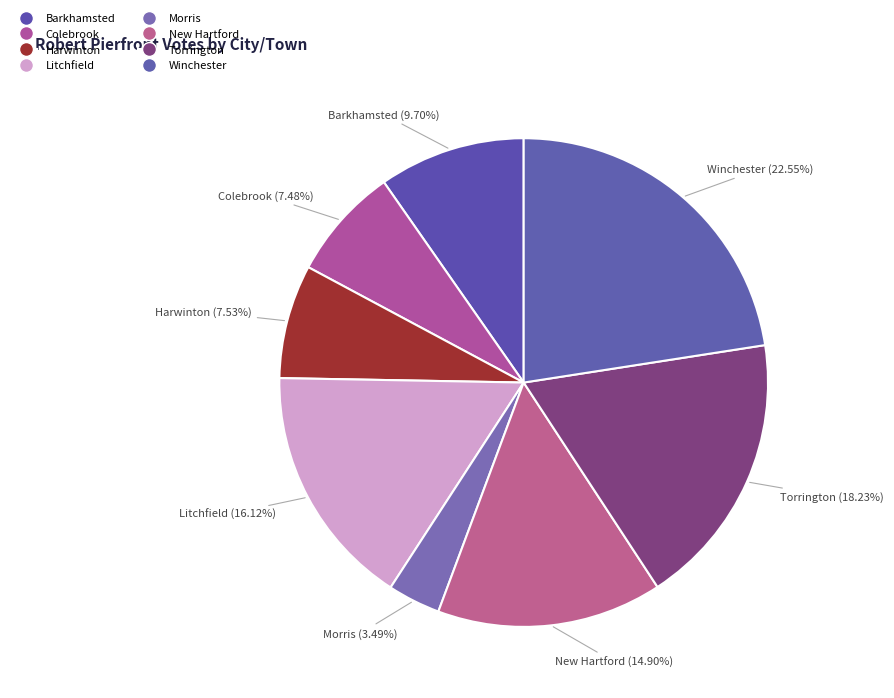

True or false: Winchester accounts for 23% of the total.

True